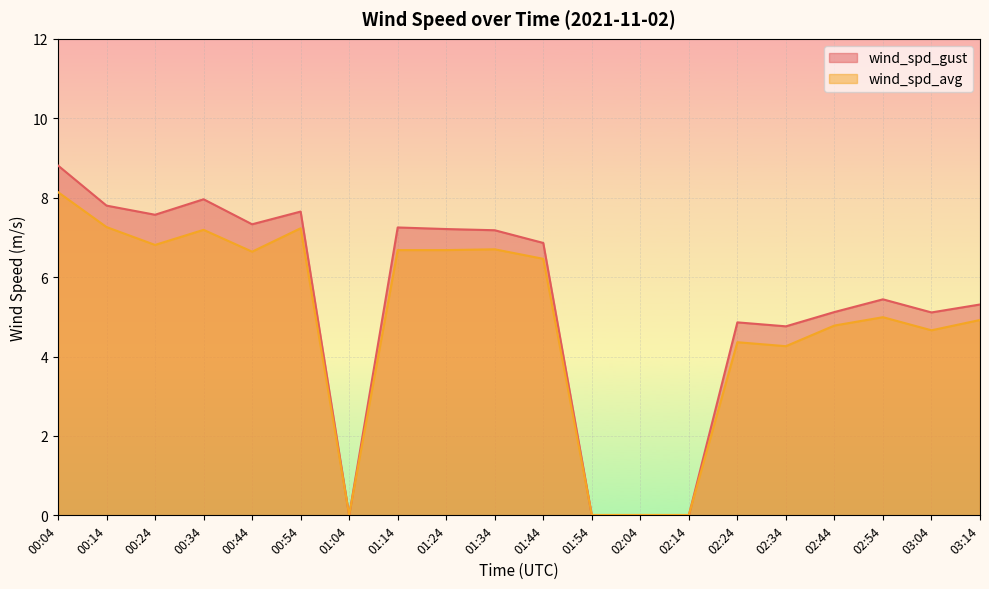

Reading left to right, list all the values displayed in this chart.

wind_spd_gust: 00:04=8.8	00:14=7.8	00:24=7.6	00:34=8.0	00:44=7.3	00:54=7.7	01:04=0.0	01:14=7.2	01:24=7.2	01:34=7.2	01:44=6.9	01:54=0.0	02:04=0.0	02:14=0.0	02:24=4.9	02:34=4.8	02:44=5.1	02:54=5.4	03:04=5.1	03:14=5.3
wind_spd_avg: 00:04=8.1	00:14=7.3	00:24=6.8	00:34=7.2	00:44=6.6	00:54=7.2	01:04=0.0	01:14=6.7	01:24=6.7	01:34=6.7	01:44=6.5	01:54=0.0	02:04=0.0	02:14=0.0	02:24=4.4	02:34=4.3	02:44=4.8	02:54=5.0	03:04=4.7	03:14=4.9